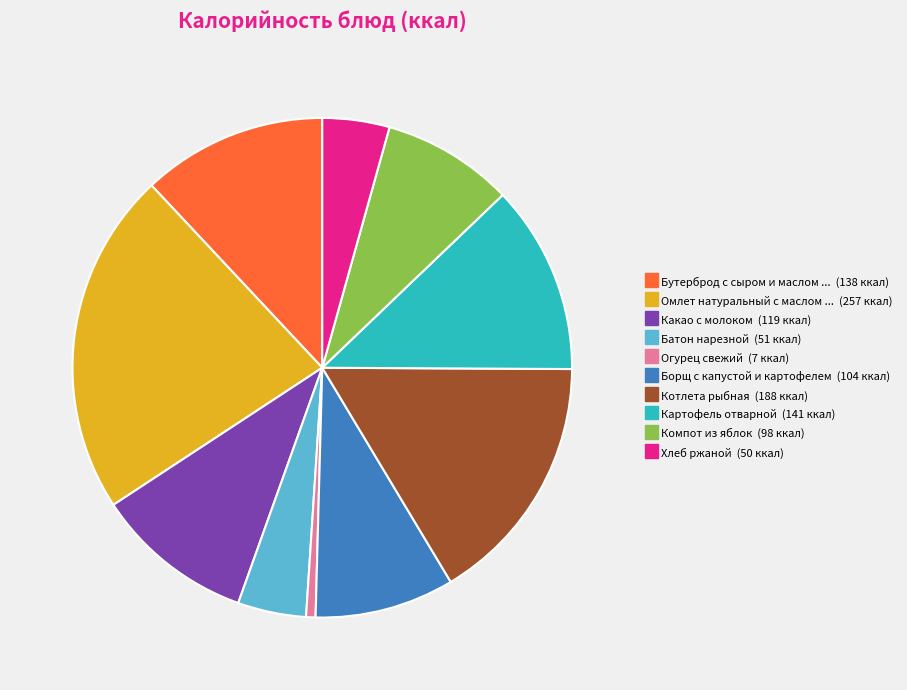

Is there any slice that represents more than half of the pie?

No